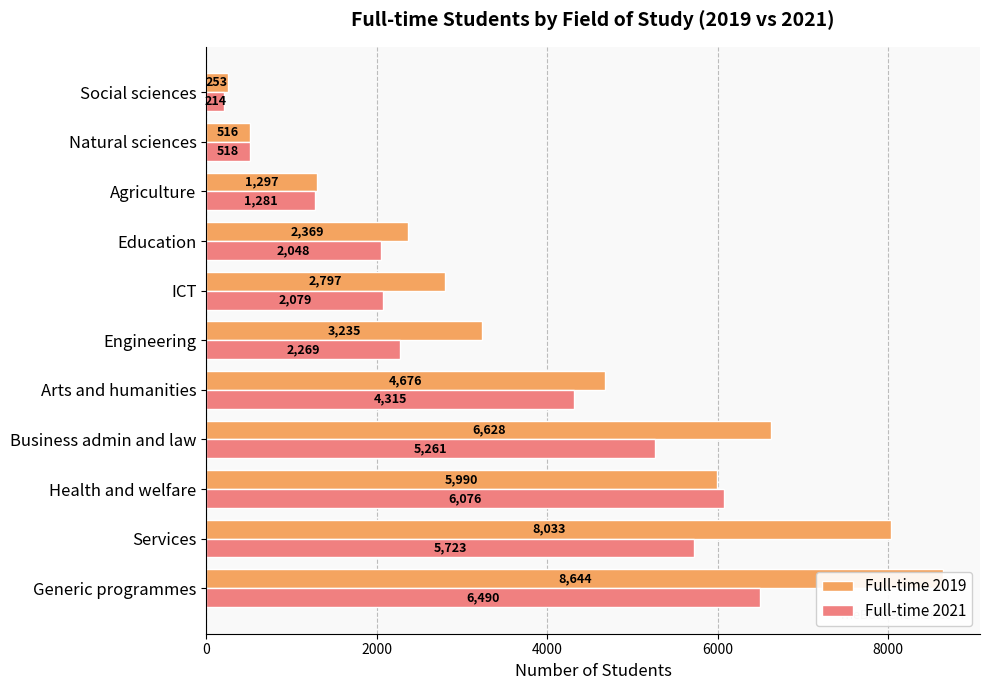

How many values in the Full-time 2021 series are below 2269?

5